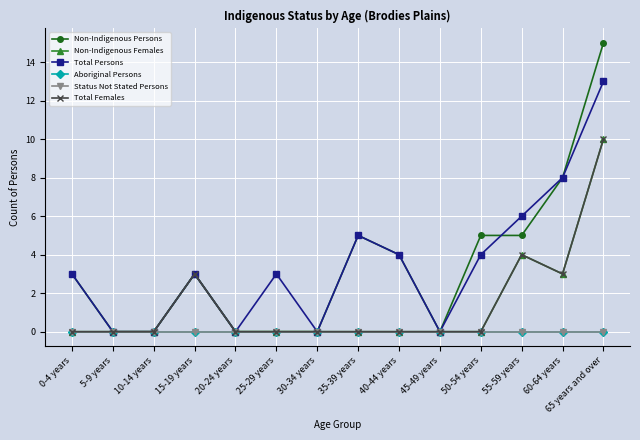

What is the label of the 6th point from the left?

25-29 years